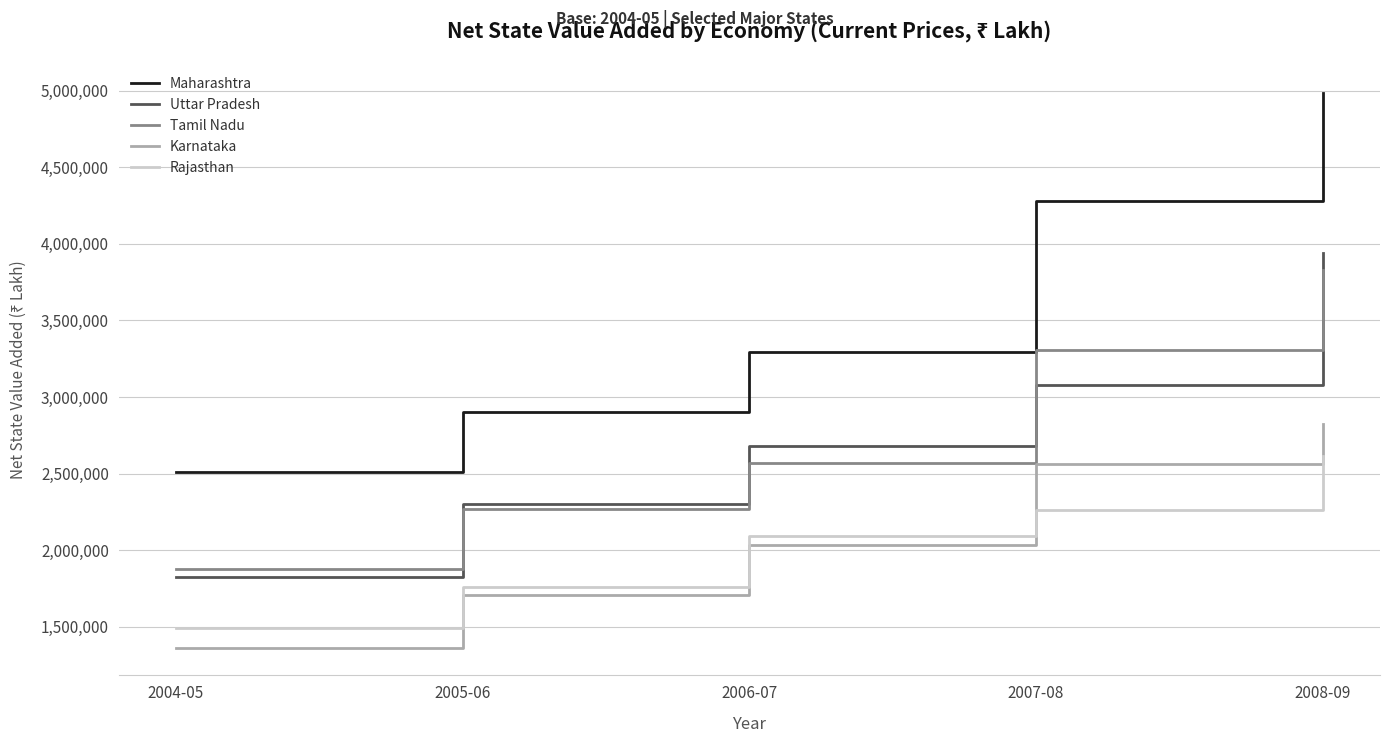

Reading left to right, extract all data points from this chart.

Maharashtra: 2512468	2901011	3295170	4277153	4987368
Uttar Pradesh: 1825000	2298899	2680105	3081121	3943234
Tamil Nadu: 1876913	2270121	2571119	3305188	3828587
Karnataka: 1363573	1709337	2030553	2563705	2825242
Rajasthan: 1491553	1757040	2089176	2259766	2617737